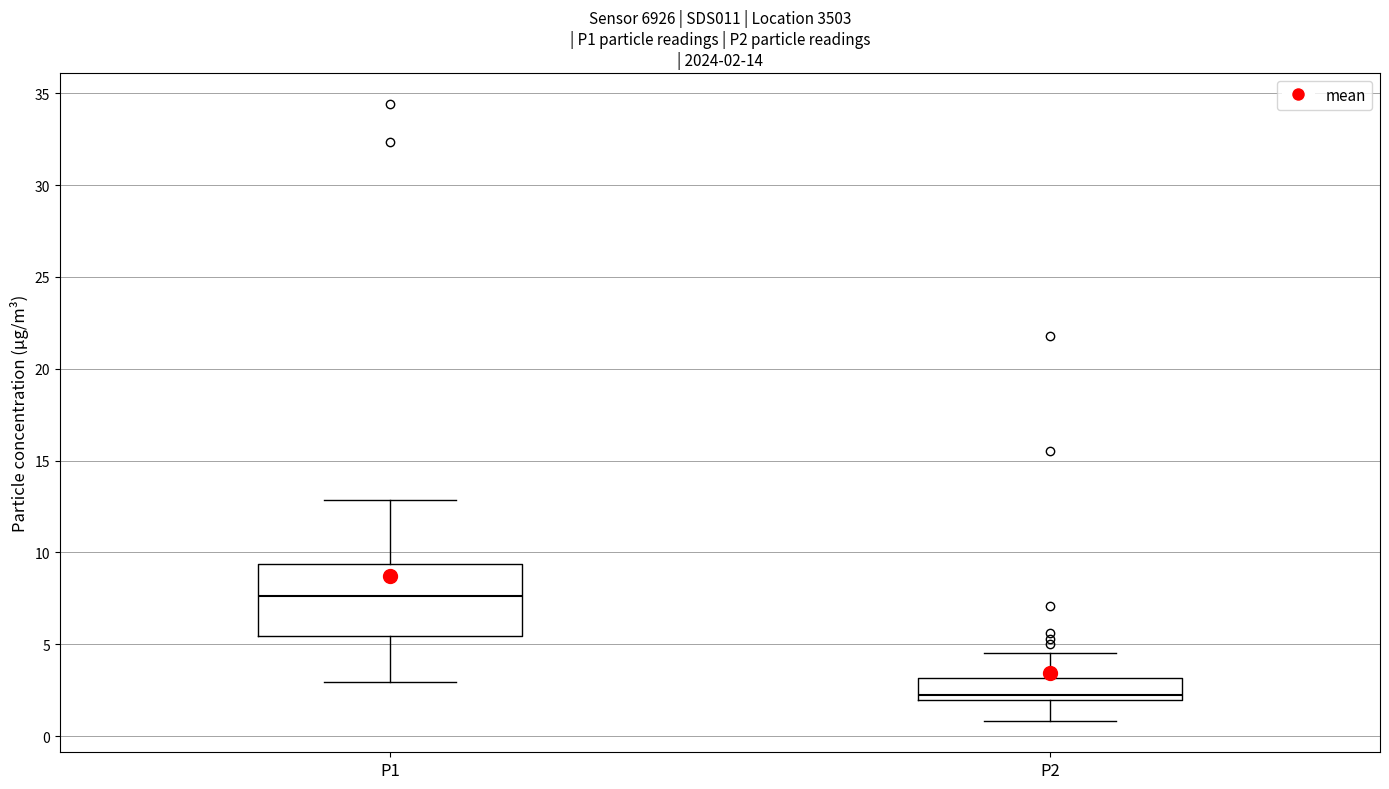

Comparing the boxes themselves (not the whiskers), which one is the tallest?

P1